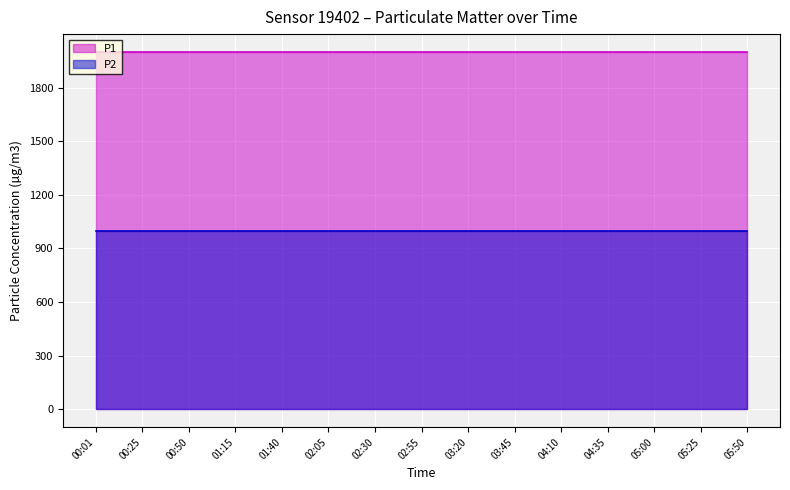

What is the smallest value displayed?

999.9